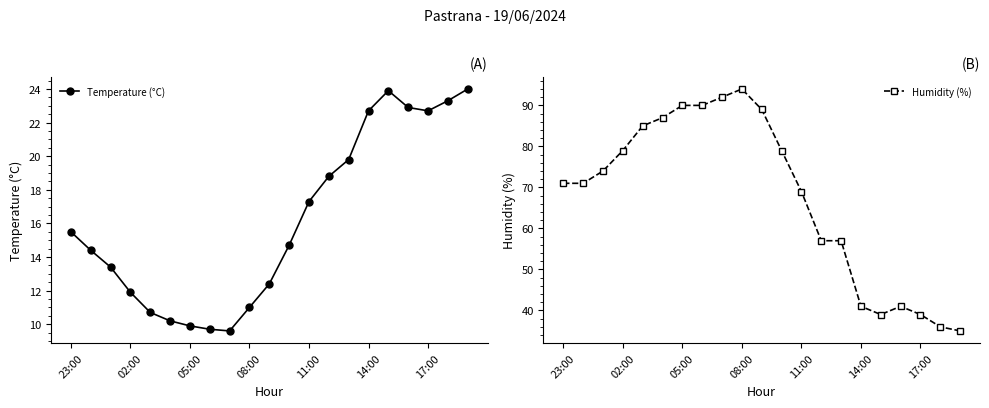

Reading left to right, what are all the values shown in this chart?

Temperature (°C): 15.5	14.4	13.4	11.9	10.7	10.2	9.9	9.7	9.6	11.0	12.4	14.7	17.3	18.8	19.8	22.7	23.9	22.9	22.7	23.3	24.0
Humidity (%): 71.0	71.0	74.0	79.0	85.0	87.0	90.0	90.0	92.0	94.0	89.0	79.0	69.0	57.0	57.0	41.0	39.0	41.0	39.0	36.0	35.0